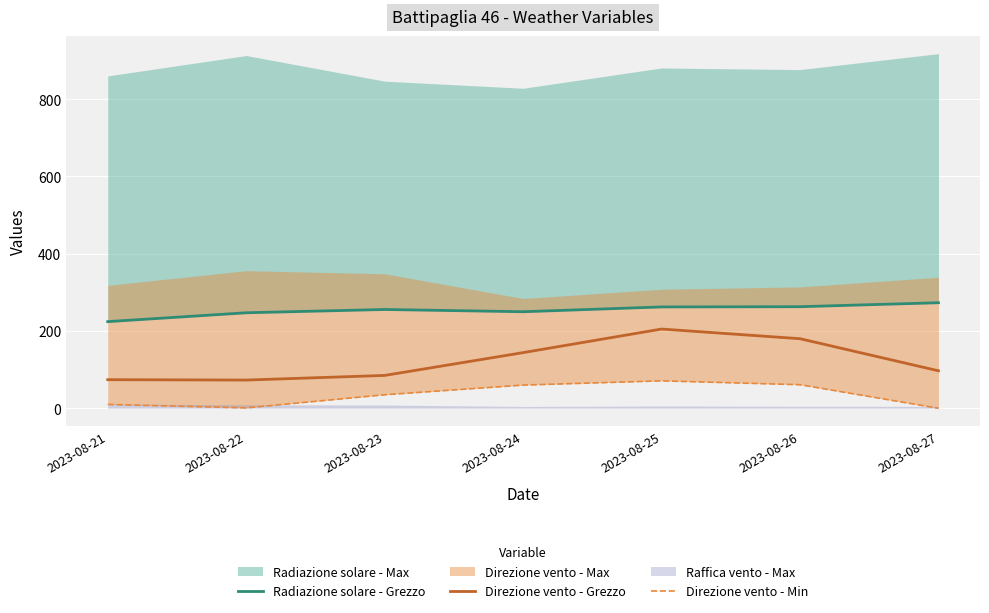

Is it true that Direzione vento - Grezzo equals 310 at 2023-08-25?

False